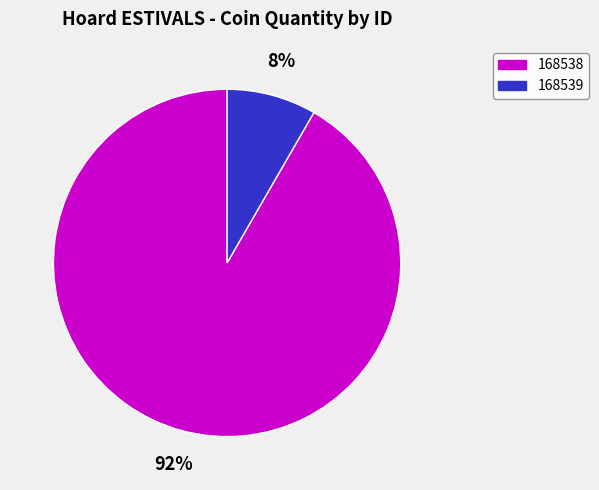

To the nearest percent, what is the combined percentage of 168538 and 168539?

100%